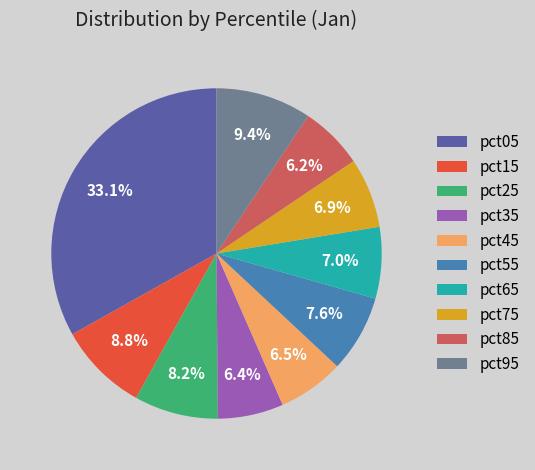

What is the ratio of the value at pct15 to the value at pct05?

0.3